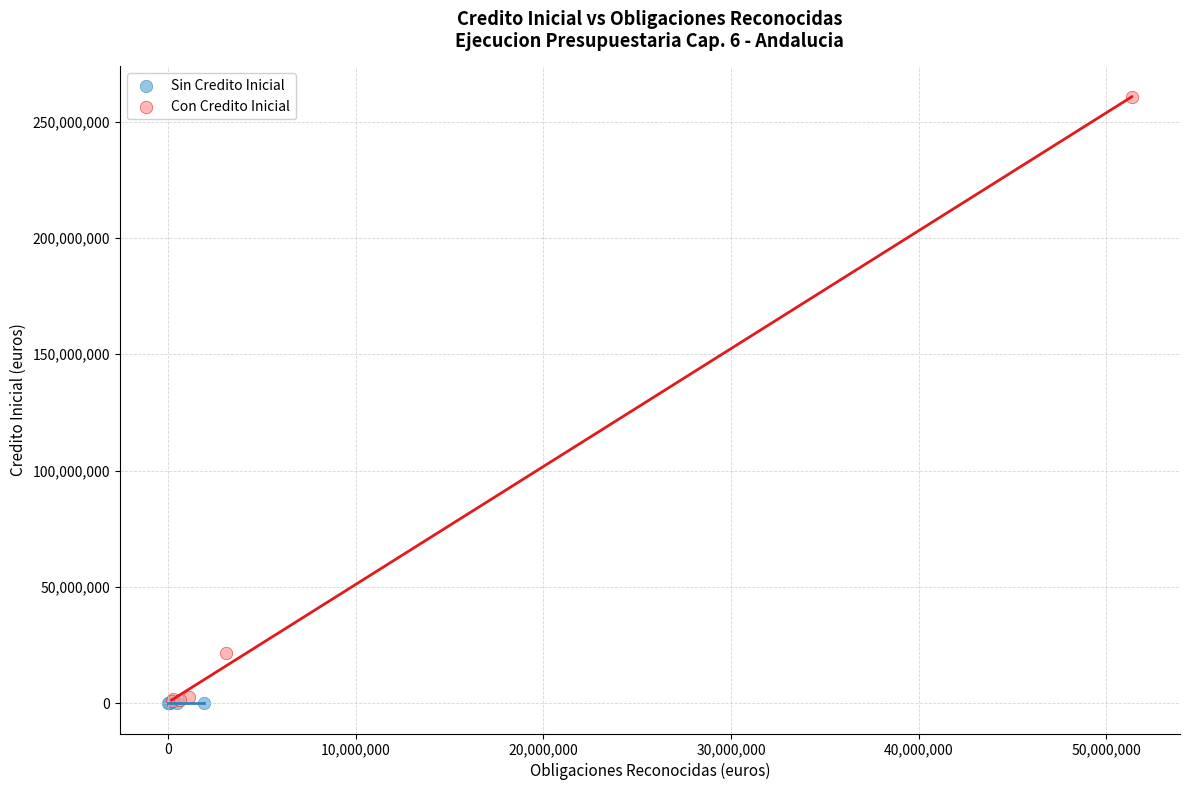

Which series contains the highest Y value?

Con Credito Inicial